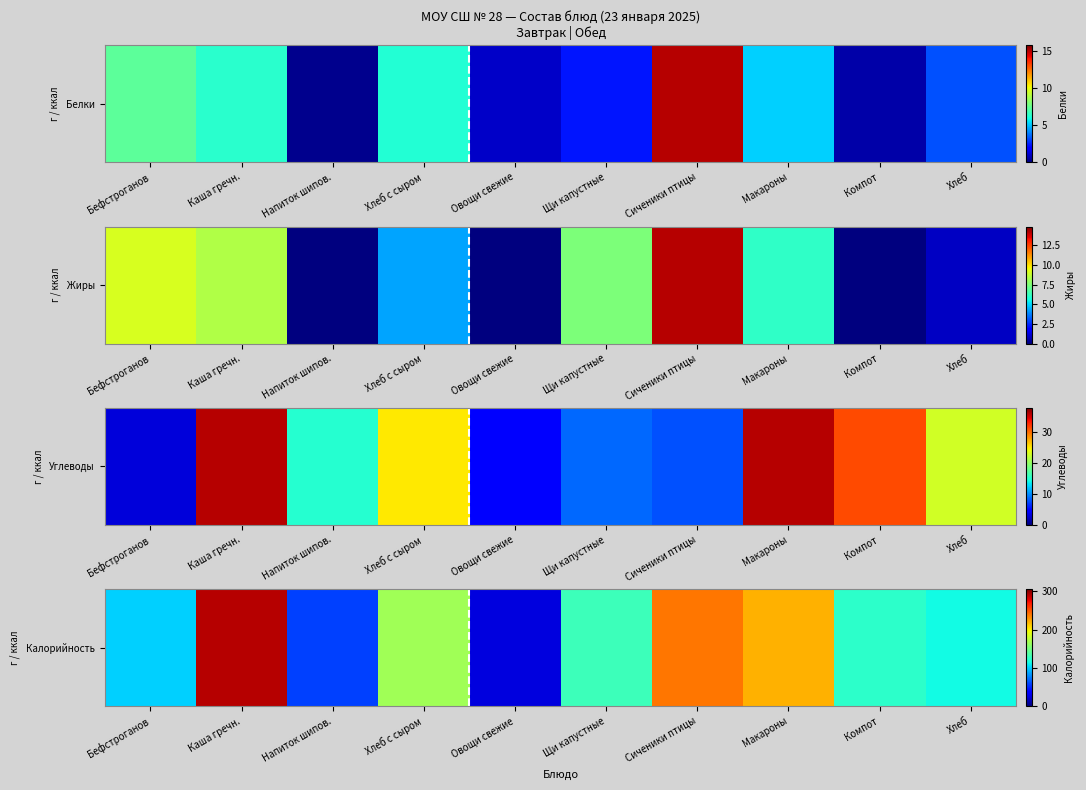

List the labels in order of value, largest first.

Каша гречн., Сиченики птицы, Макароны, Хлеб с сыром, Щи капустные, Компот, Хлеб, Бефстроганов, Напиток шипов., Овощи свежие